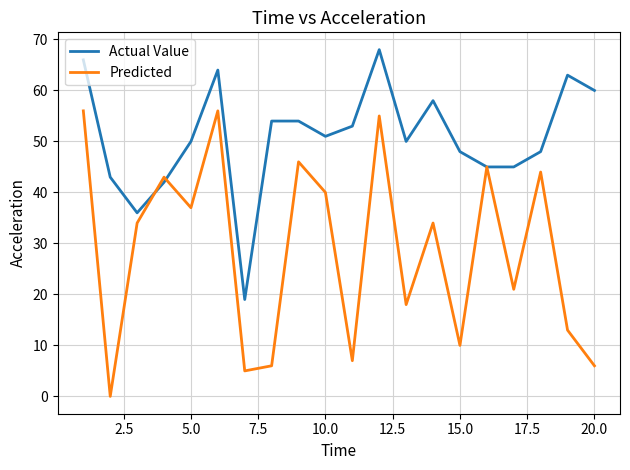

Which series has the largest total across all categories?

Actual Value